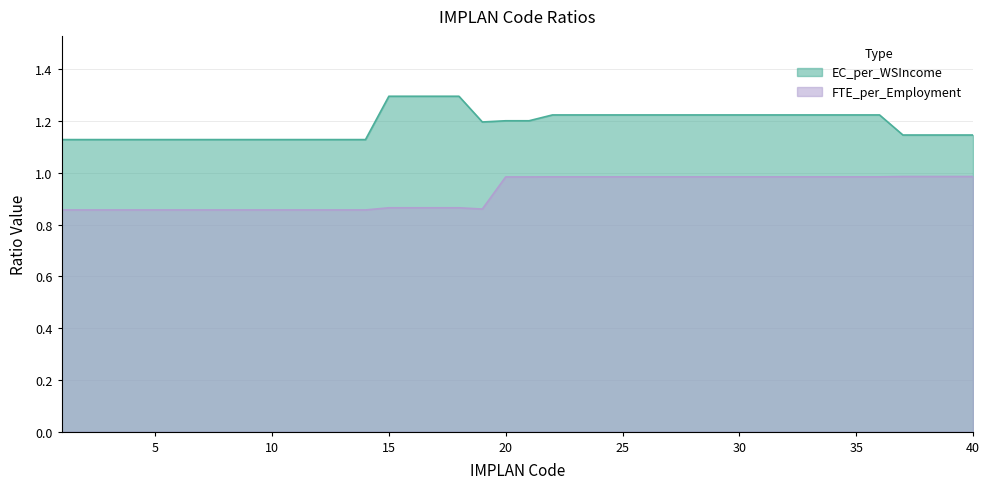

Reading right to left, what are all the values shown in this chart?

EC_per_WSIncome: 1.1	1.1	1.1	1.1	1.2	1.2	1.2	1.2	1.2	1.2	1.2	1.2	1.2	1.2	1.2	1.2	1.2	1.2	1.2	1.2	1.2	1.2	1.3	1.3	1.3	1.3	1.1	1.1	1.1	1.1	1.1	1.1	1.1	1.1	1.1	1.1	1.1	1.1	1.1	1.1
FTE_per_Employment: 1.0	1.0	1.0	1.0	1.0	1.0	1.0	1.0	1.0	1.0	1.0	1.0	1.0	1.0	1.0	1.0	1.0	1.0	1.0	1.0	1.0	0.9	0.9	0.9	0.9	0.9	0.9	0.9	0.9	0.9	0.9	0.9	0.9	0.9	0.9	0.9	0.9	0.9	0.9	0.9